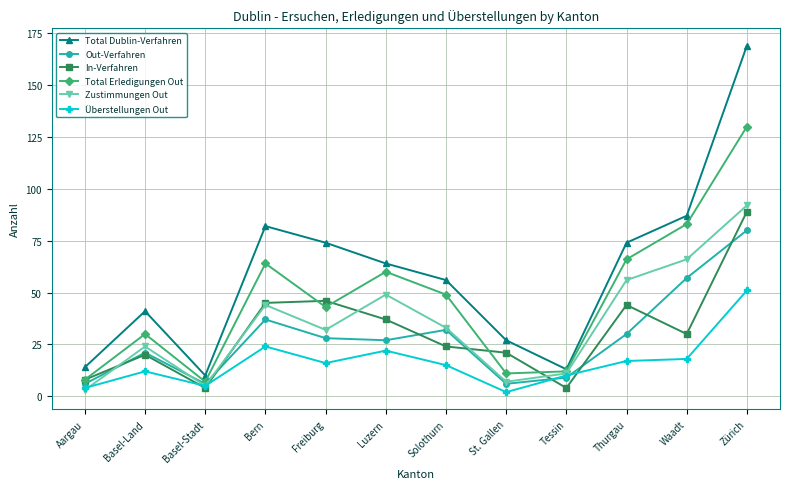

At which label does Total Erledigungen Out first exceed 49?

Bern